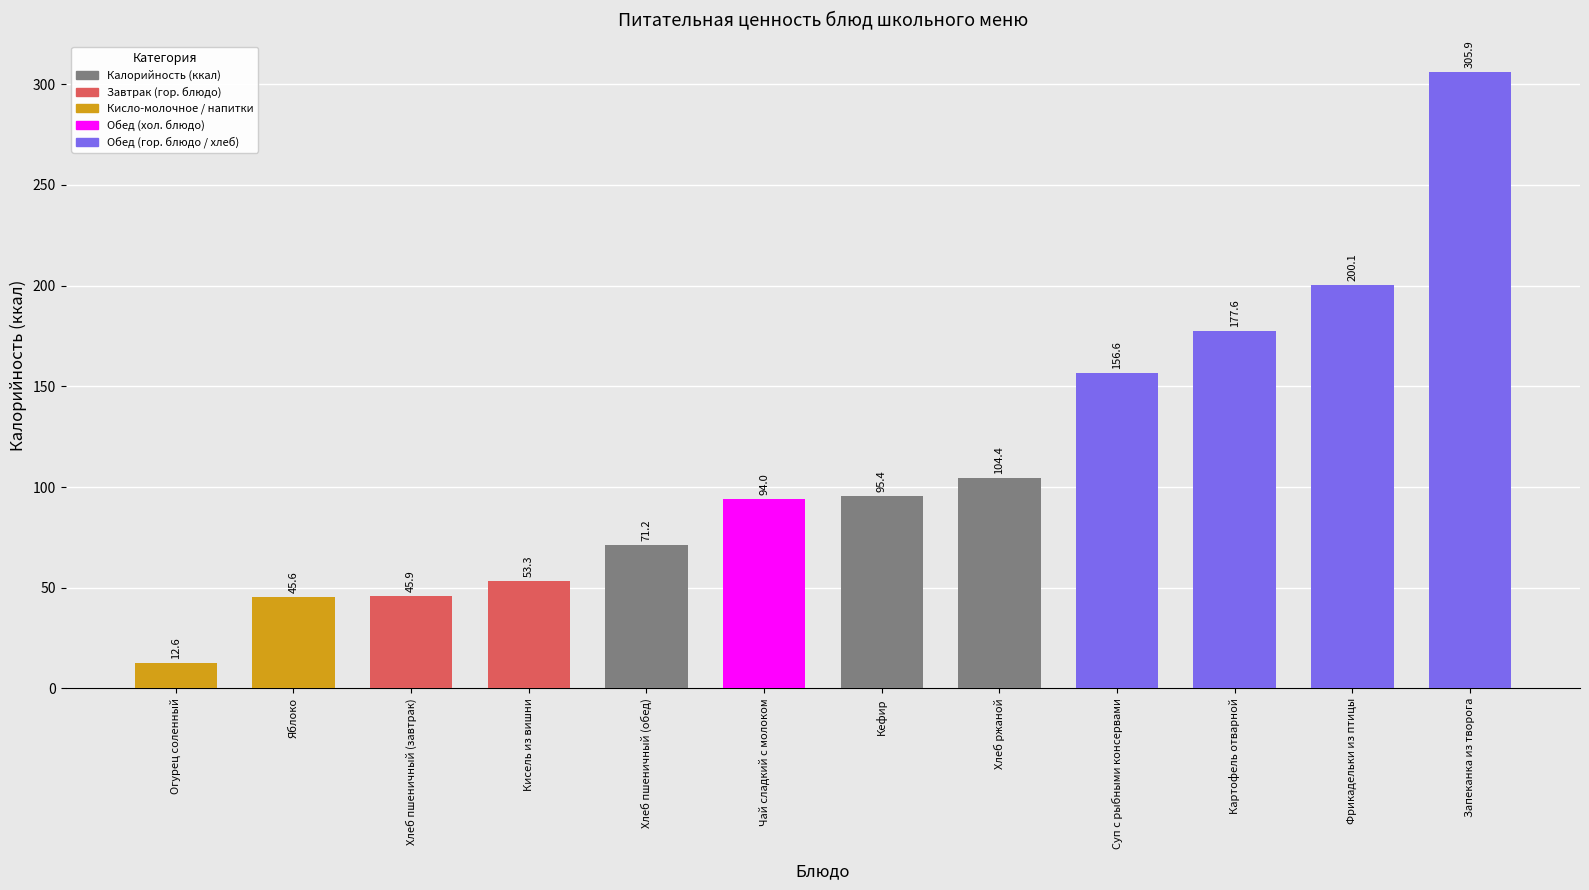

Between Суп с рыбными консервами and Хлеб пшеничный (завтрак), which is larger?

Суп с рыбными консервами